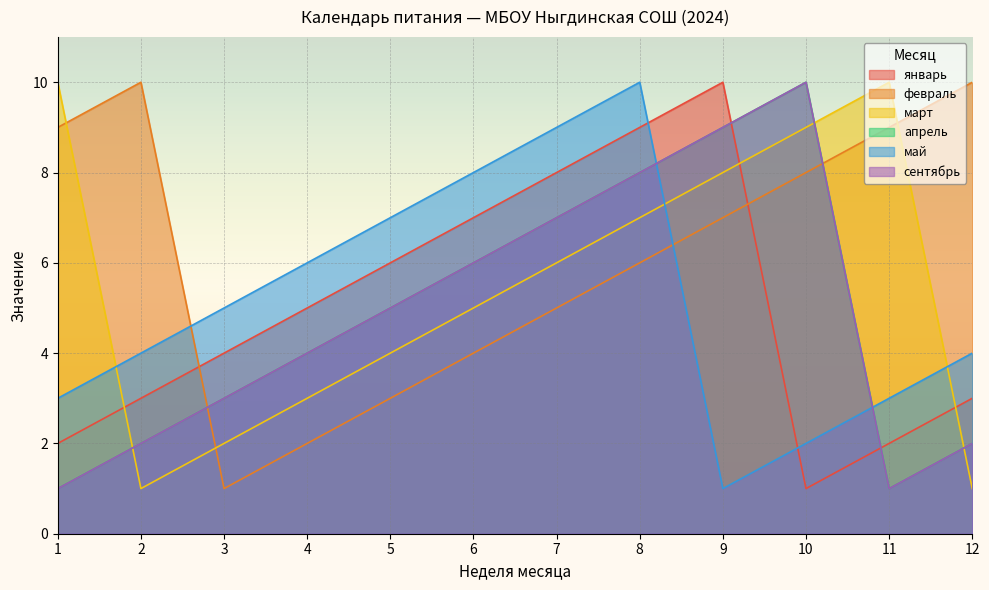

At which label is май closest to 5?

3